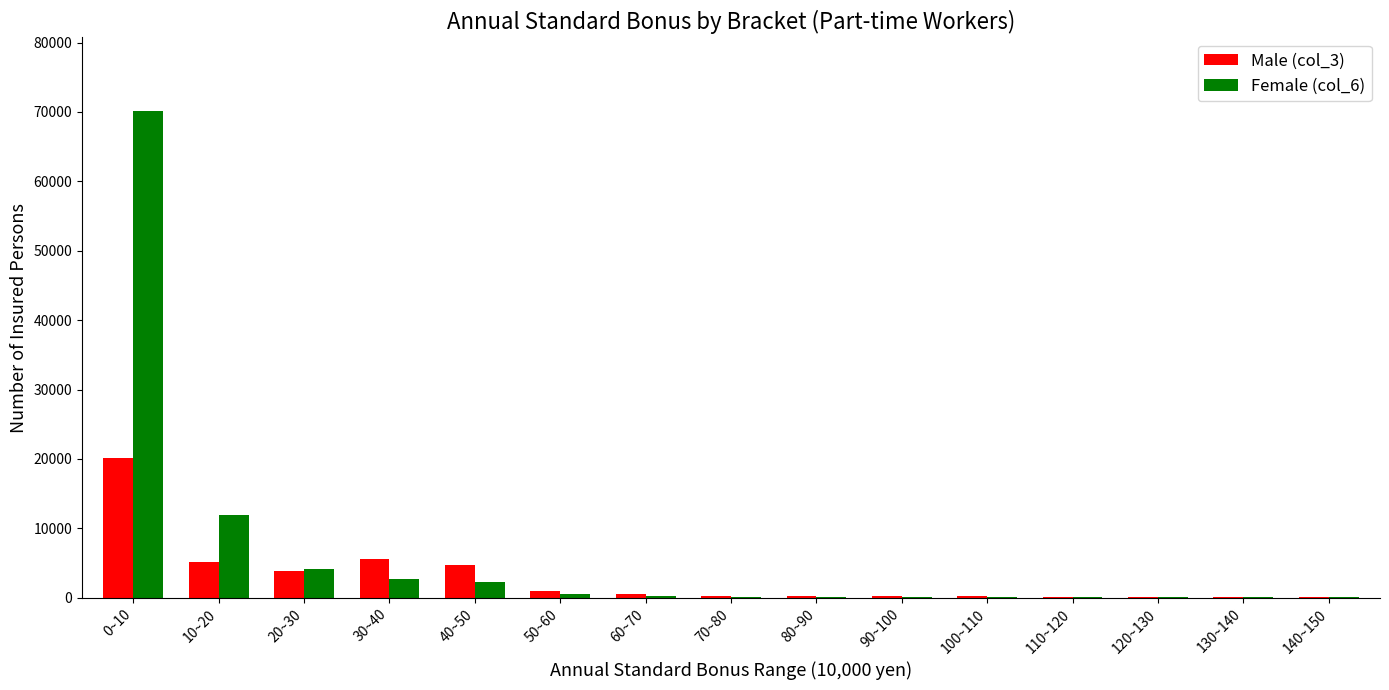

How many groups of bars are there?

15